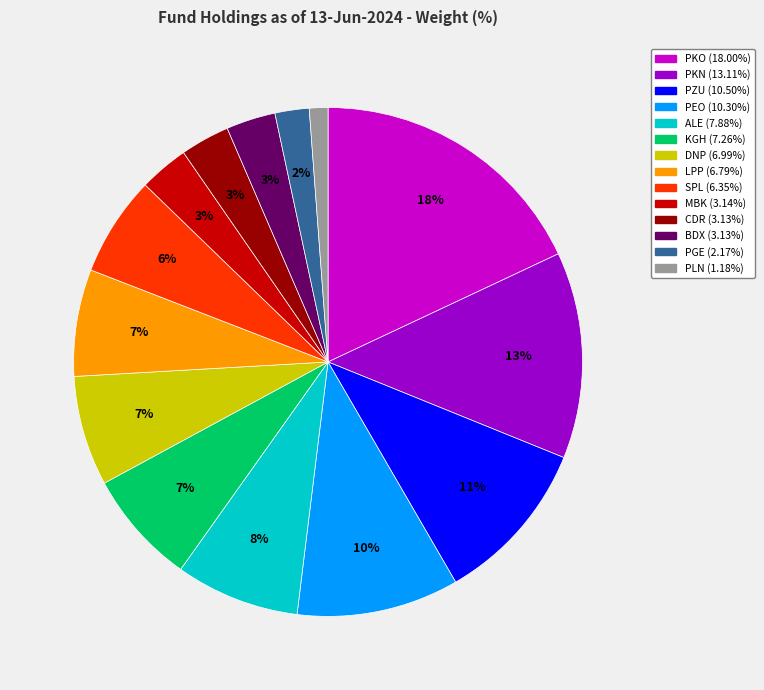

To the nearest percent, what percentage of the pie is KGH?

7%